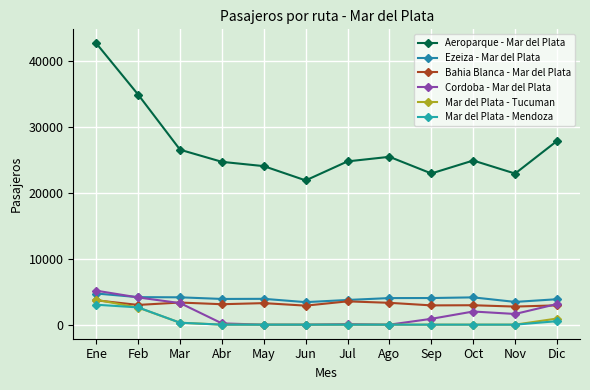

The value of Aeroparque - Mar del Plata at Abr is 8966. True or false?

False